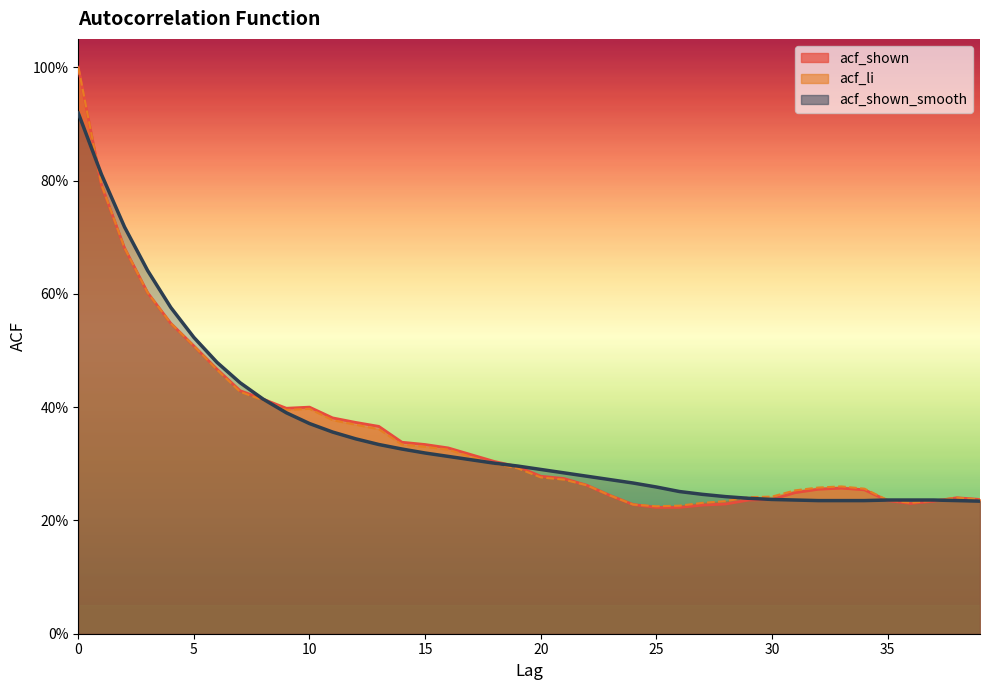

The acf_shown_smooth series shows 0.8 at 1. True or false?

True